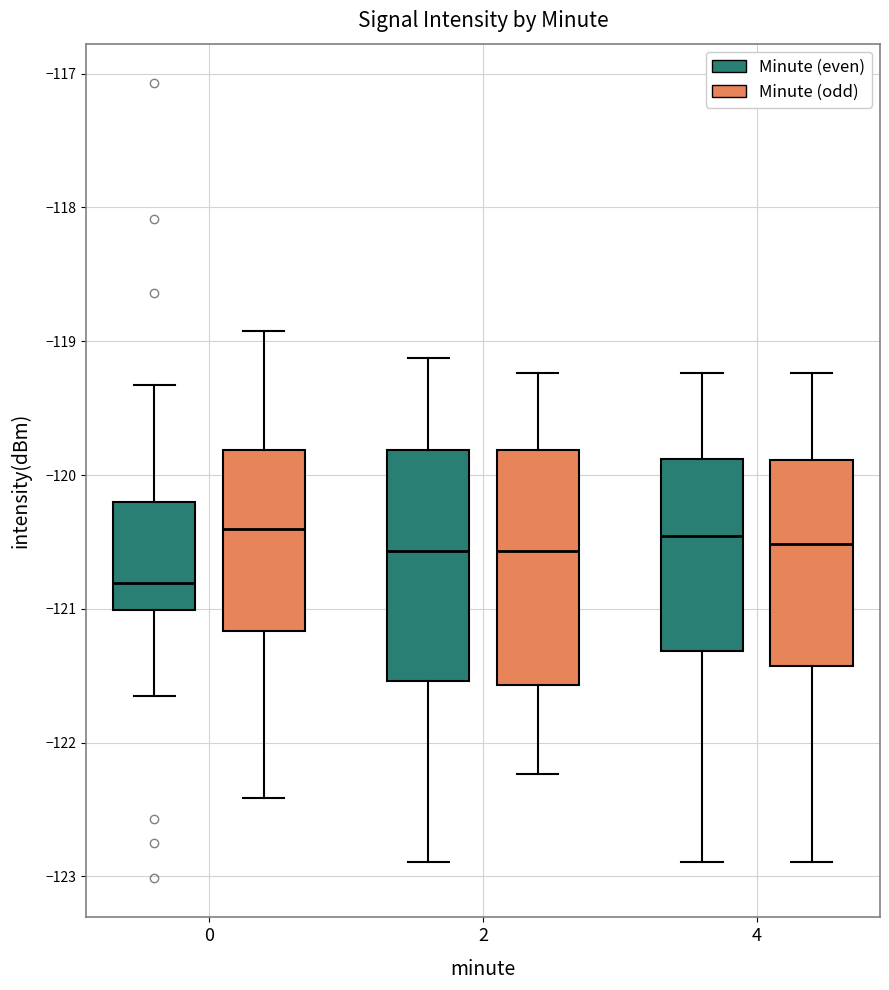

Where is the upper edge of the box for 4 (Minute (odd)) on the y-axis? The values are not printed on the chart, so give them approximately, as read against the axis.

-119.9